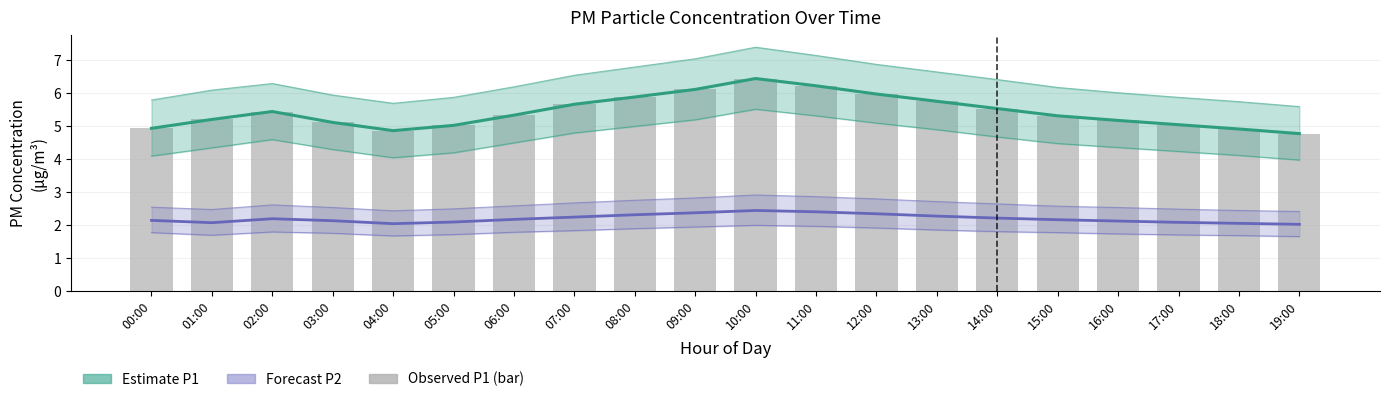

What is the approximate value of Observed P1 at 09:00?

6.1